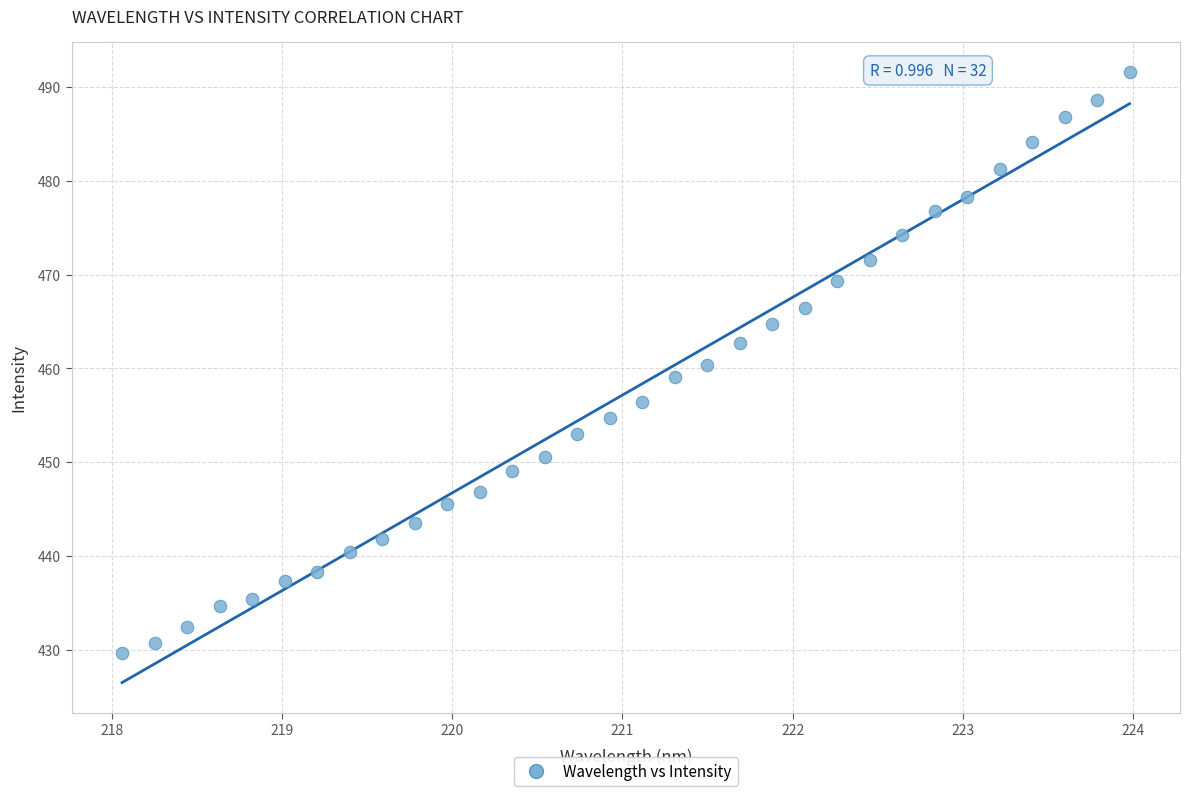

What is the range of Y values (max minus min)?

61.9